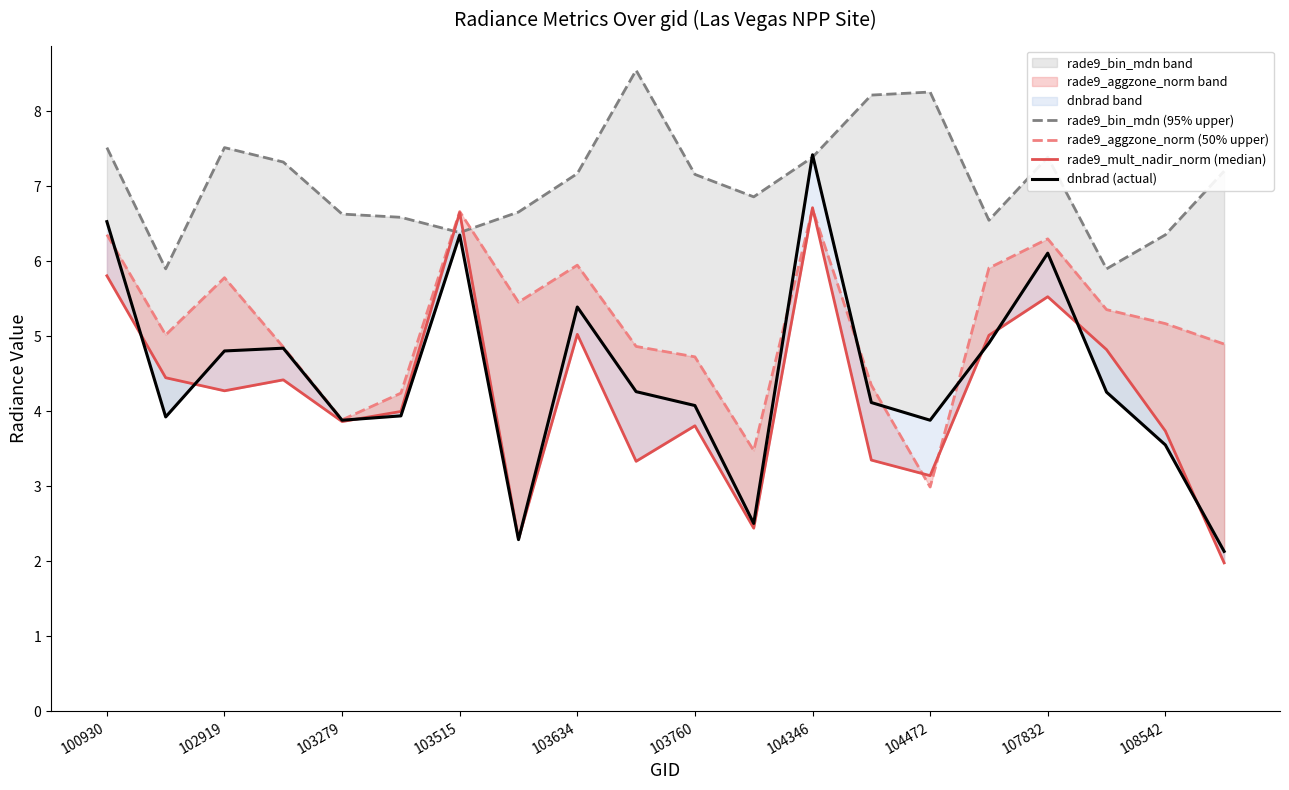

Which series has the widest spread of values?

dnbrad (actual)